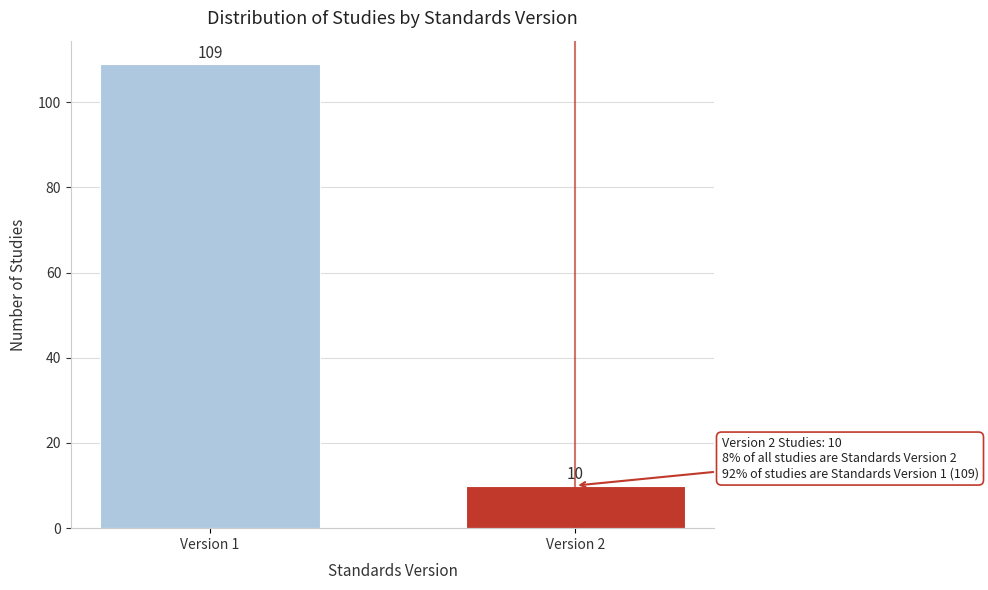

Reading left to right, list all the values displayed in this chart.

109	10